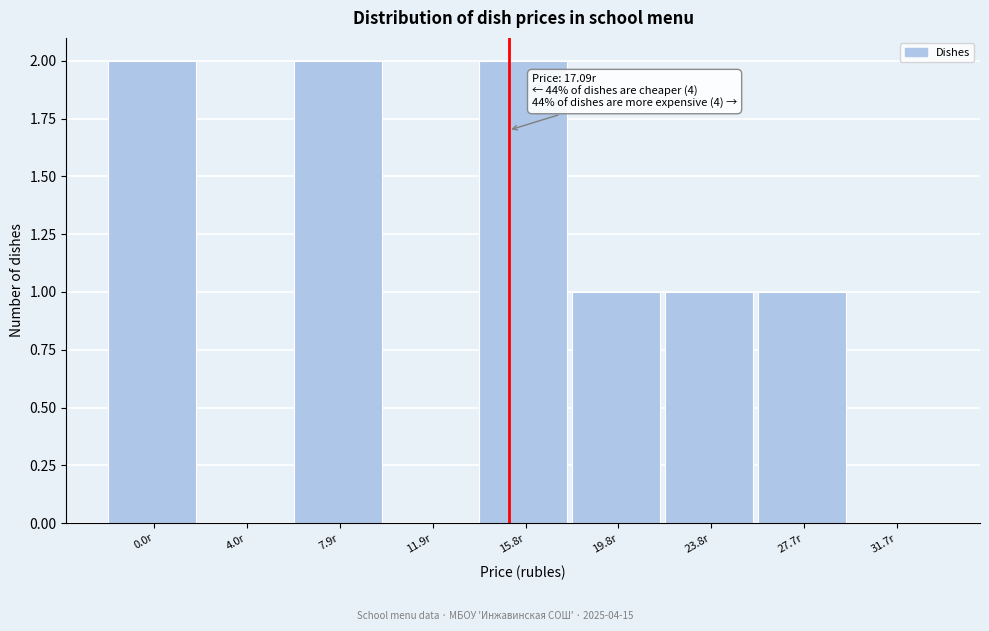

Reading right to left, list all the values displayed in this chart.

31.7r=0	27.7r=1	23.8r=1	19.8r=1	15.8r=2	11.9r=0	7.9r=2	4.0r=0	0.0r=2